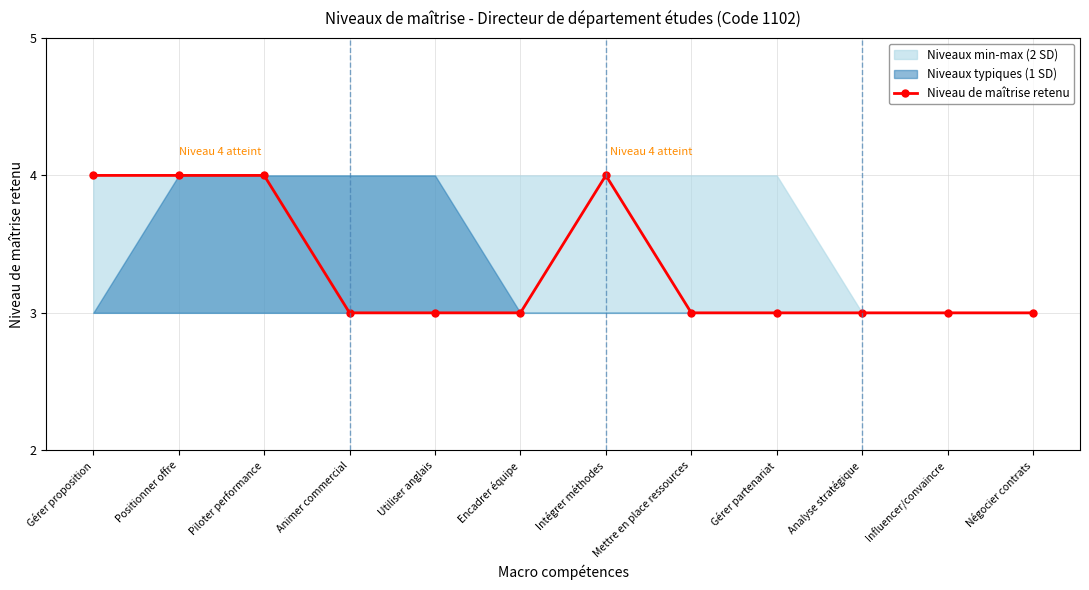

List the labels in order of value, smallest first.

Animer commercial, Utiliser anglais, Encadrer équipe, Mettre en place ressources, Gérer partenariat, Analyse stratégique, Influencer/convaincre, Négocier contrats, Gérer proposition, Positionner offre, Piloter performance, Intégrer méthodes